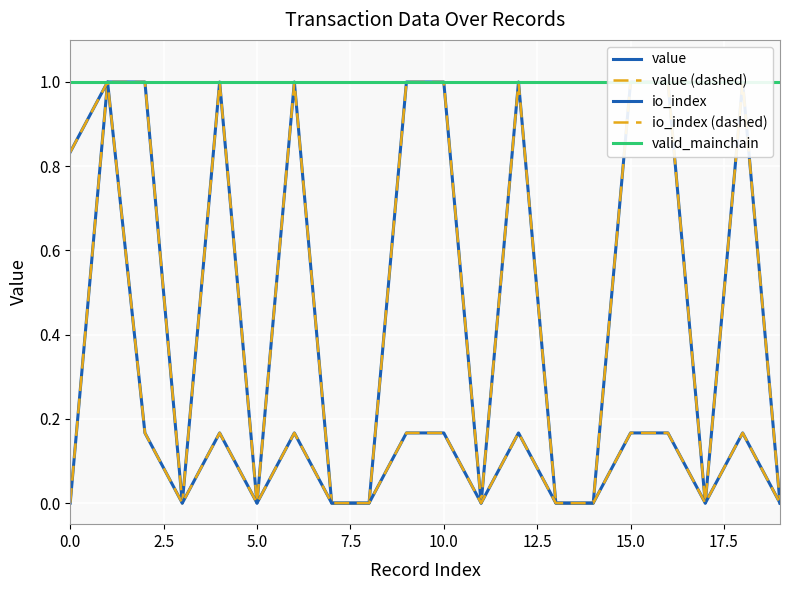

What is the total value across all series at 17.5?

1.0